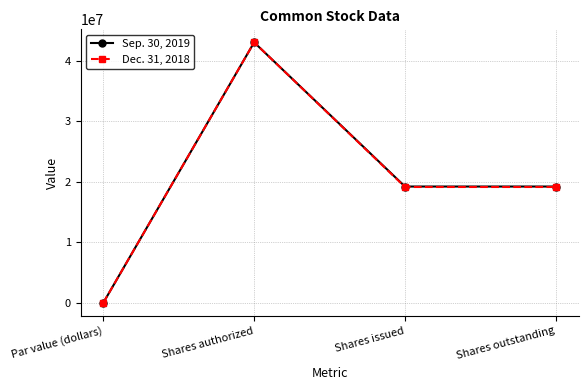

At which category is the sum across all series the highest?

Shares authorized